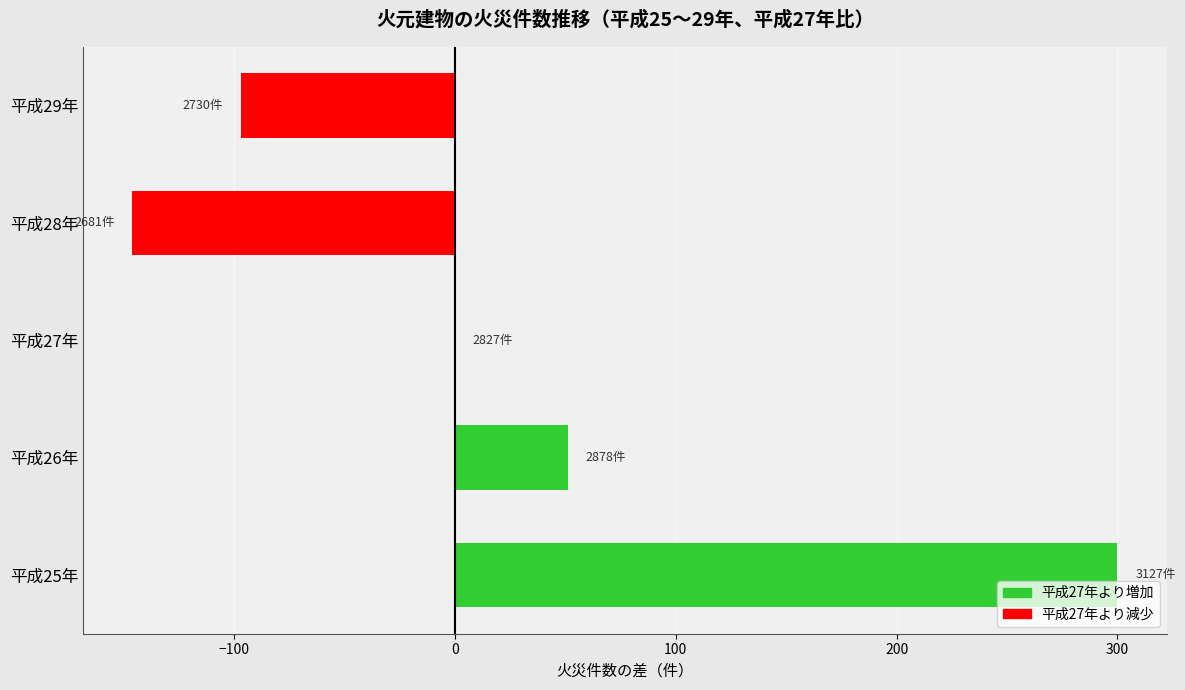

Count the number of data series in this chart.

1